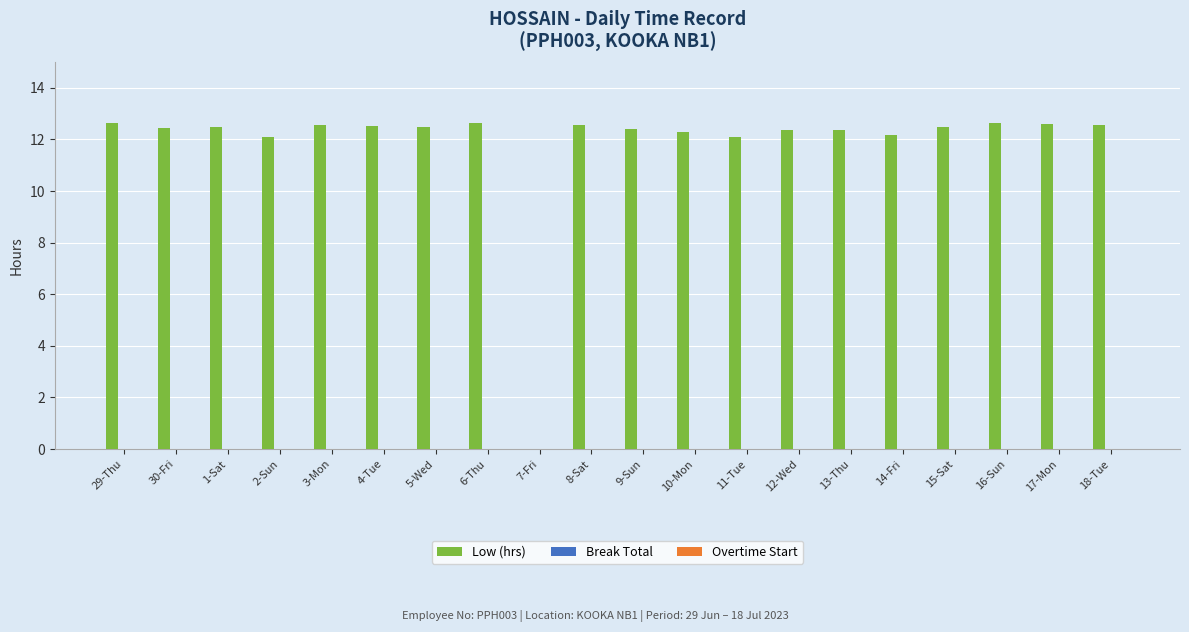

What is the sum of all values?

236.3